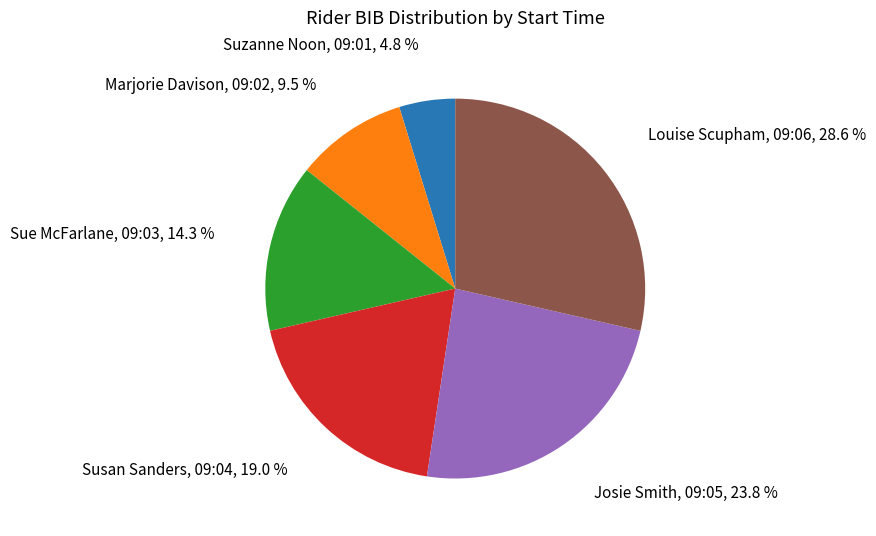

Rank the categories by value from highest to lowest.

Louise Scupham, 09:06, Josie Smith, 09:05, Susan Sanders, 09:04, Sue McFarlane, 09:03, Marjorie Davison, 09:02, Suzanne Noon, 09:01